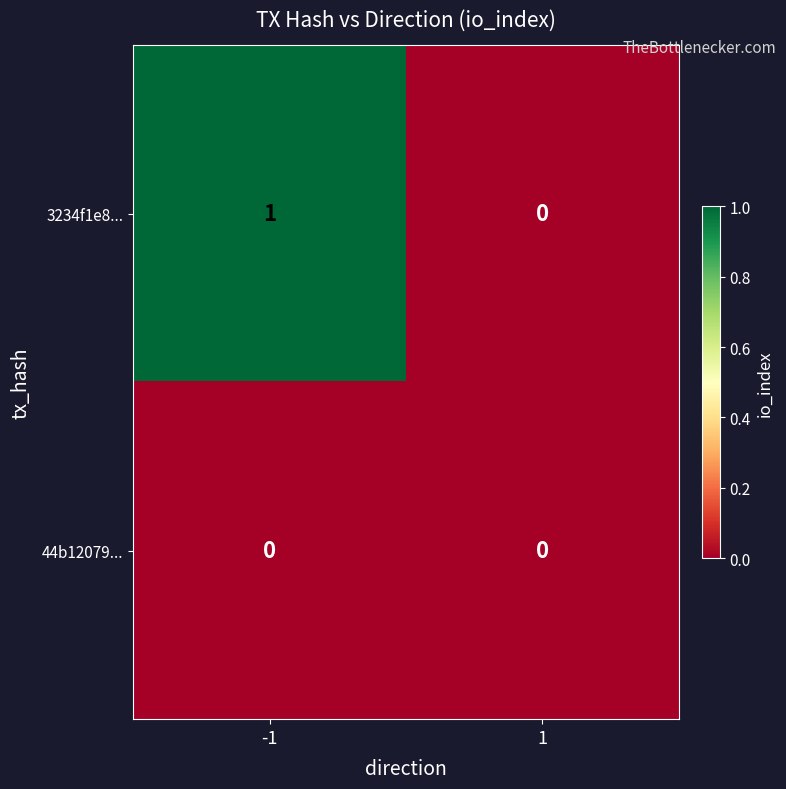

Between -1 and 1, which series saw the biggest shift?

3234f1e8...